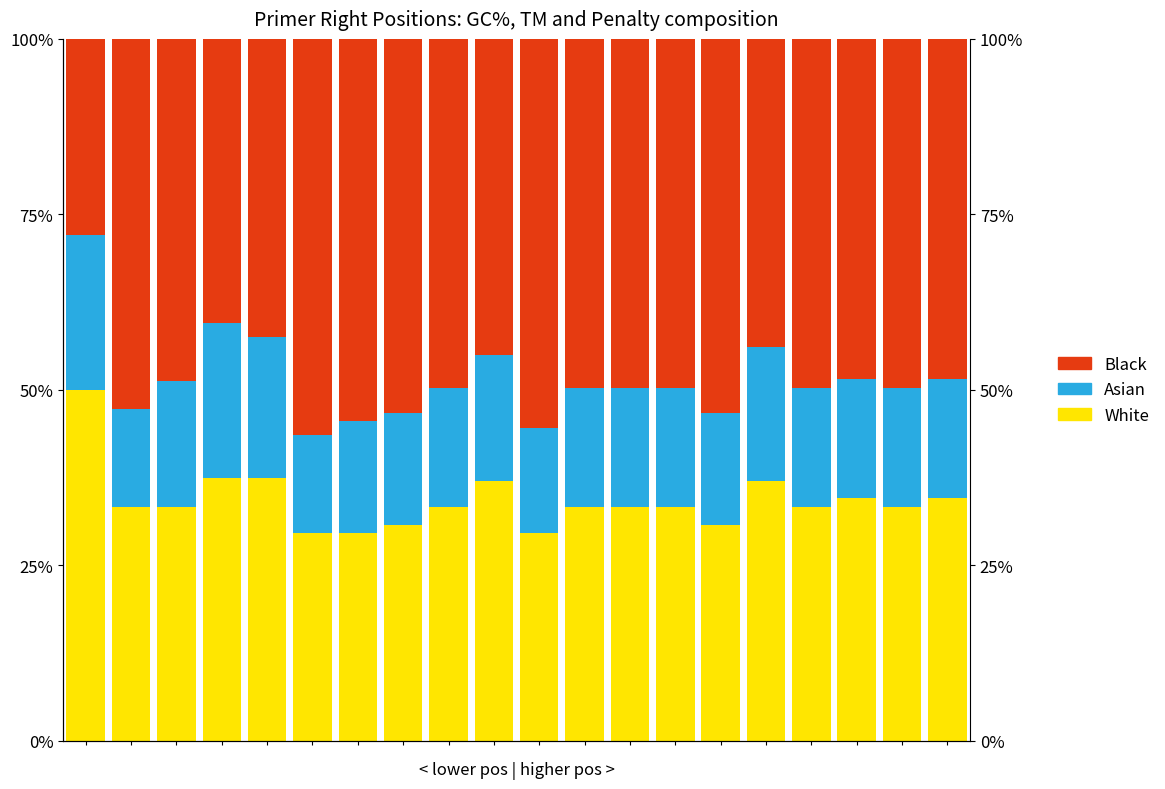

What is the value of the Asian bar at the 11th from the left?

15.0